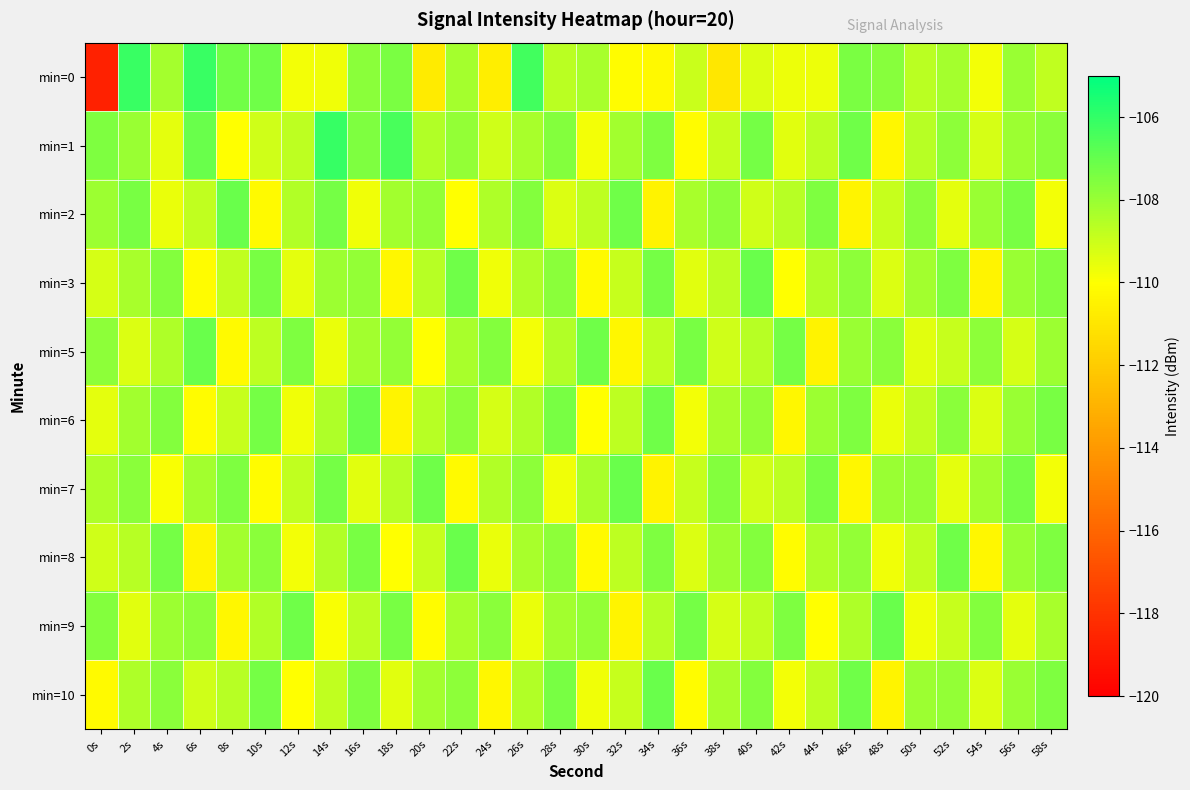

List the series in order of their peak value, highest first.

min=1, min=0, min=2, min=3, min=5, min=6, min=7, min=8, min=9, min=10